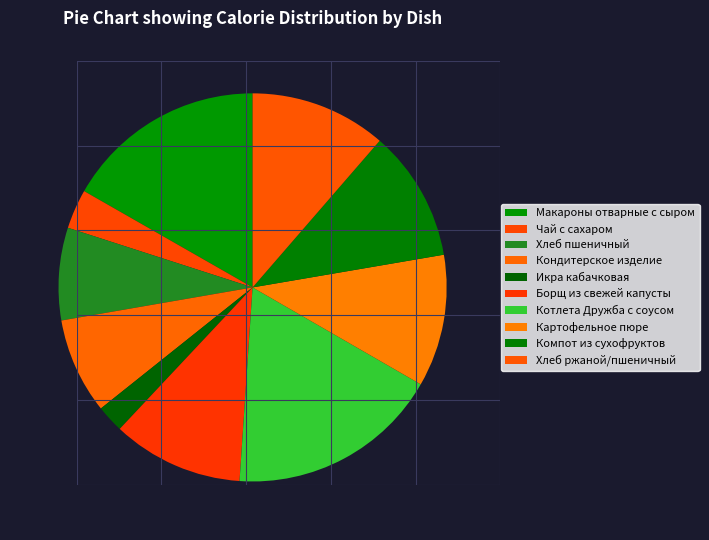

To the nearest percent, what is the difference between the largest and smallest slice percentages?

15%